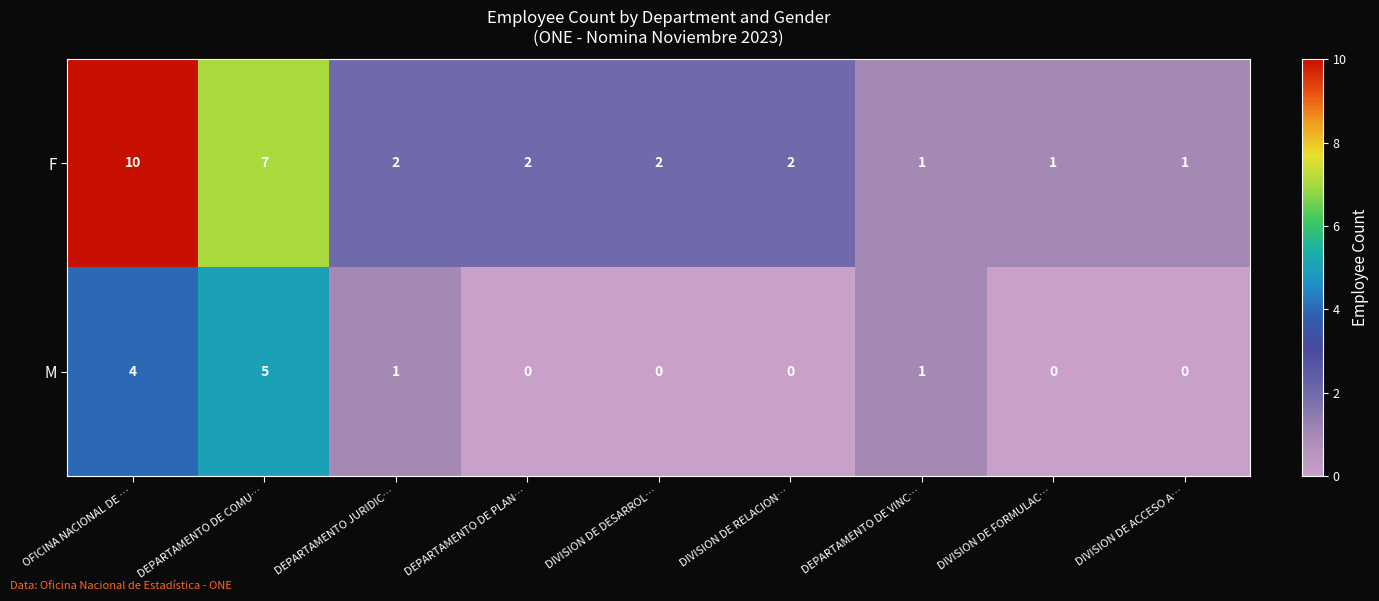

How many F values are between 1 and 2?

7